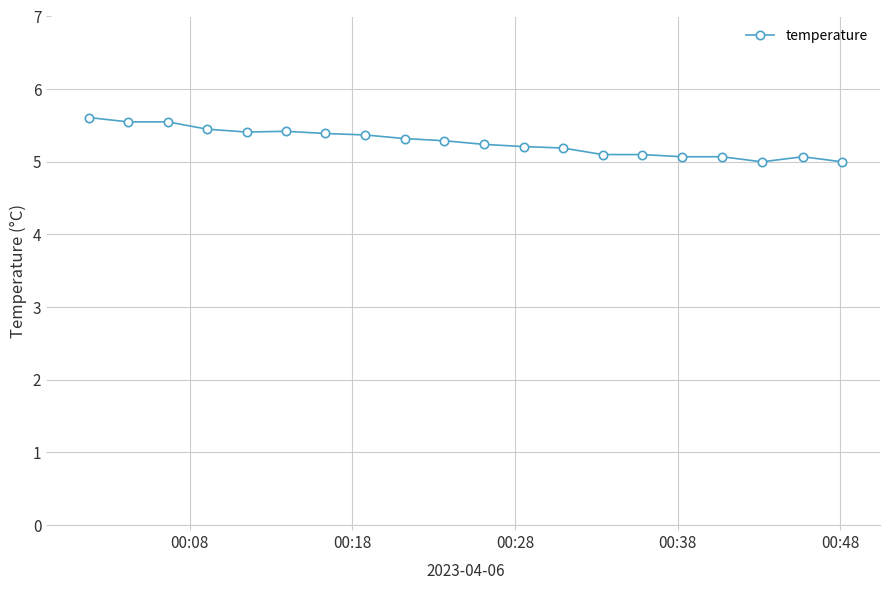

How many values are between 5 and 6?

20